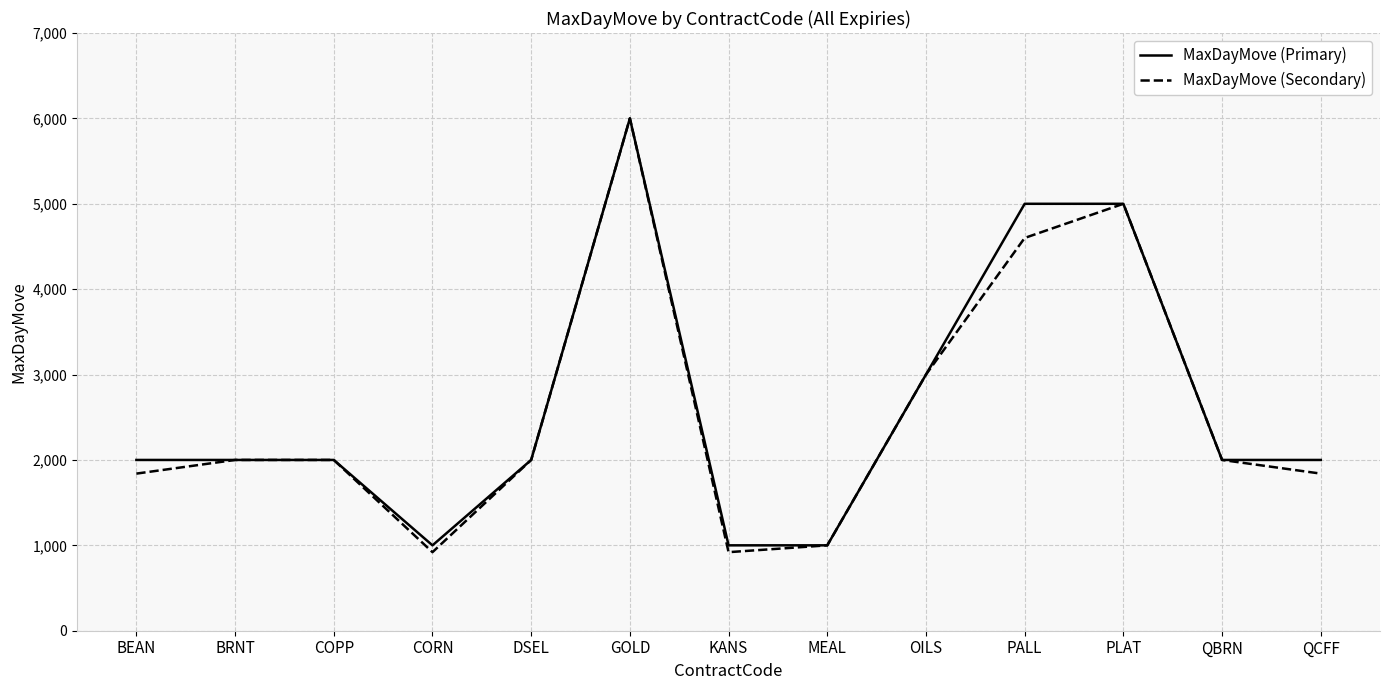

Reading left to right, list all the values displayed in this chart.

MaxDayMove (Primary): 2000	2000	2000	1000	2000	6000	1000	1000	3000	5000	5000	2000	2000
MaxDayMove (Secondary): 1840	2000	2000	920	2000	6000	920	1000	3000	4600	5000	2000	1840